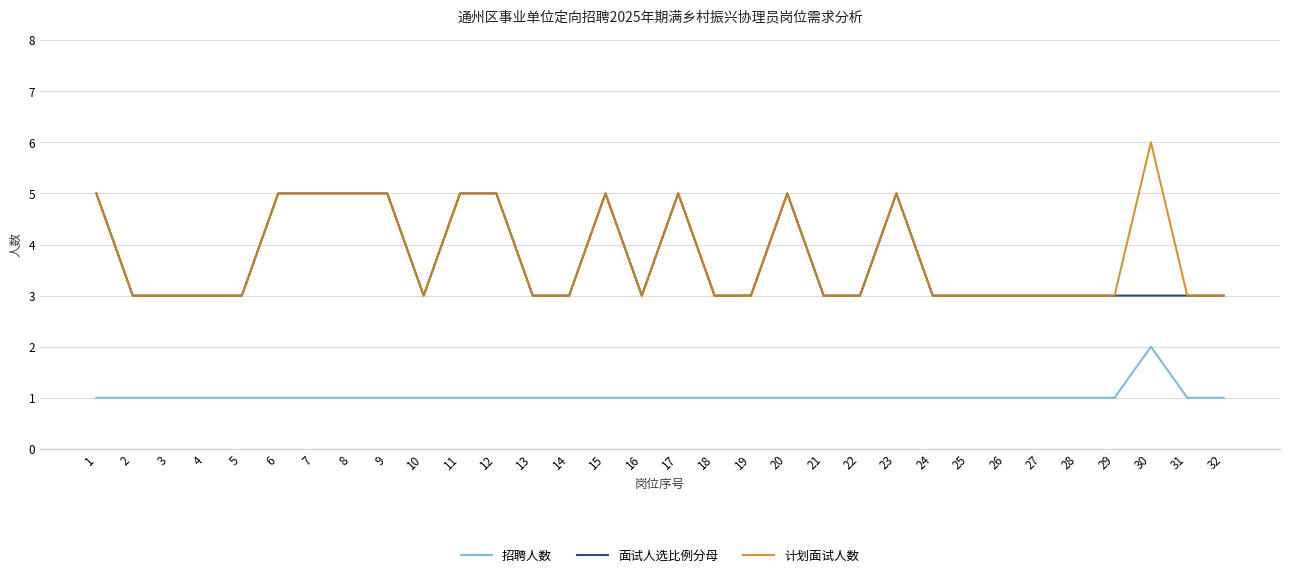

Which series has the widest spread of values?

计划面试人数